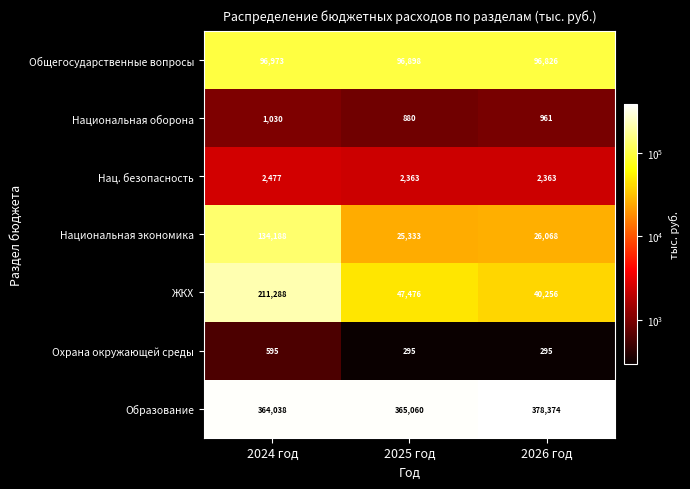

At which category is the sum across all series the highest?

2024 год